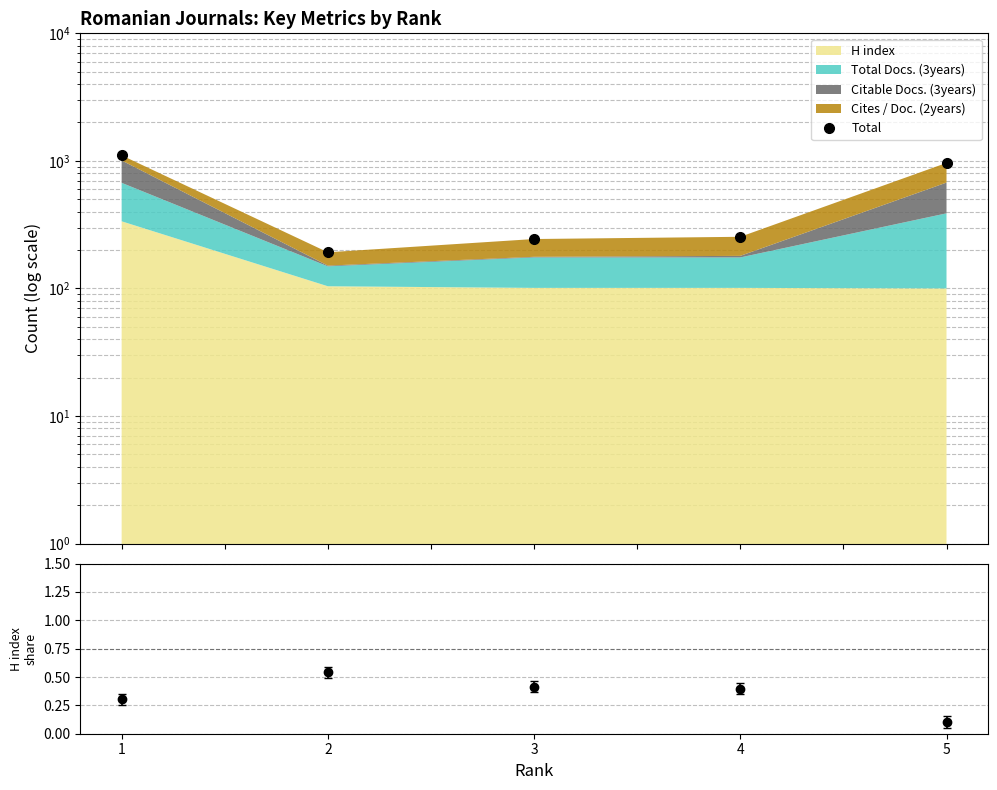

What is the value of the 5th point from the left?

964